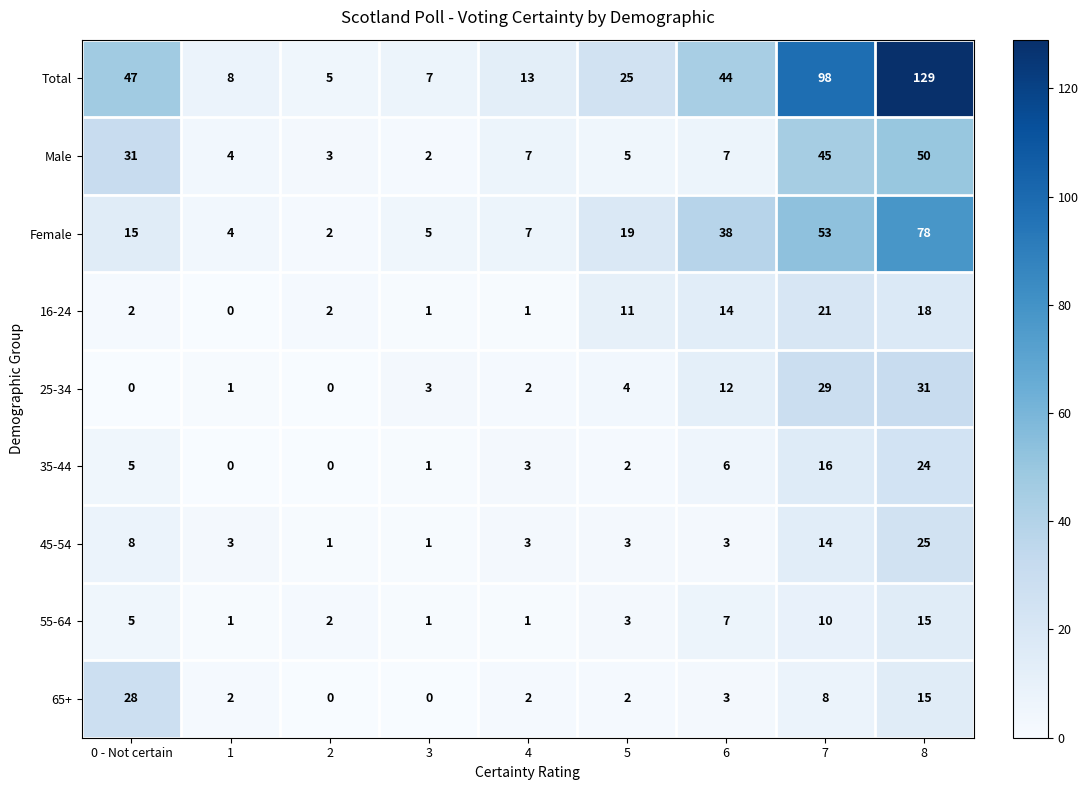

What is the greatest value displayed?

129